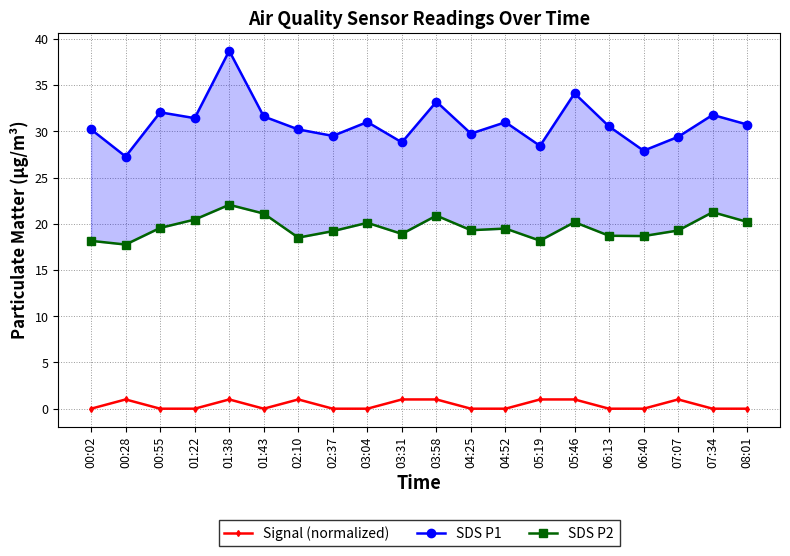

Where is the first local minimum for Signal (normalized)?

01:43